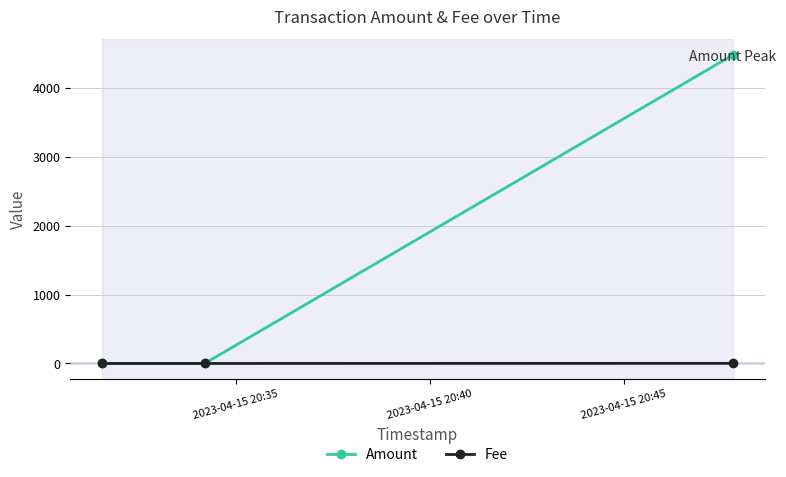

List the series in order of their peak value, highest first.

Amount, Fee